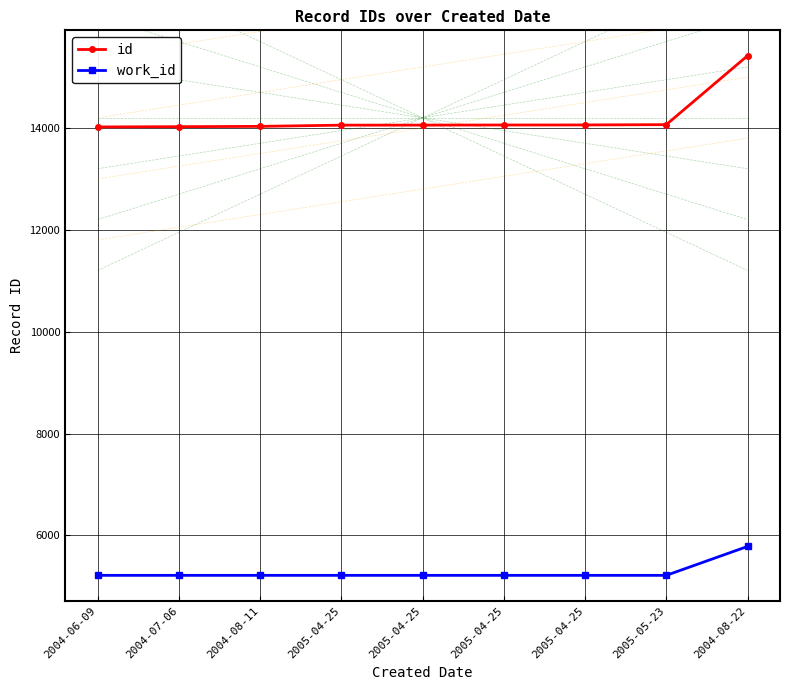

How many data points in work_id are above 5214?

1